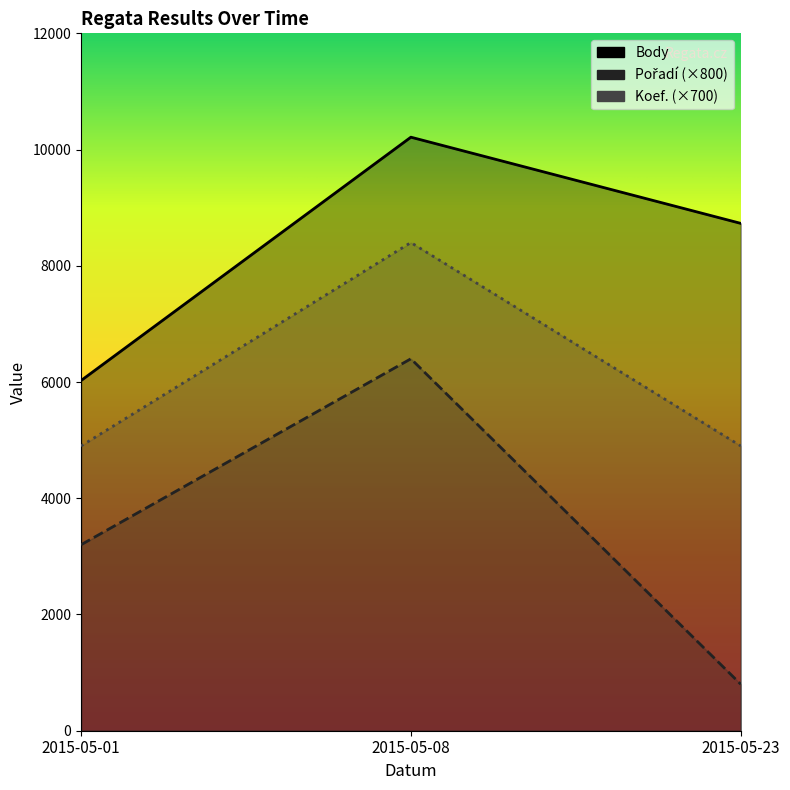

Which category has the lowest value in the Koef. series?

2015-05-01